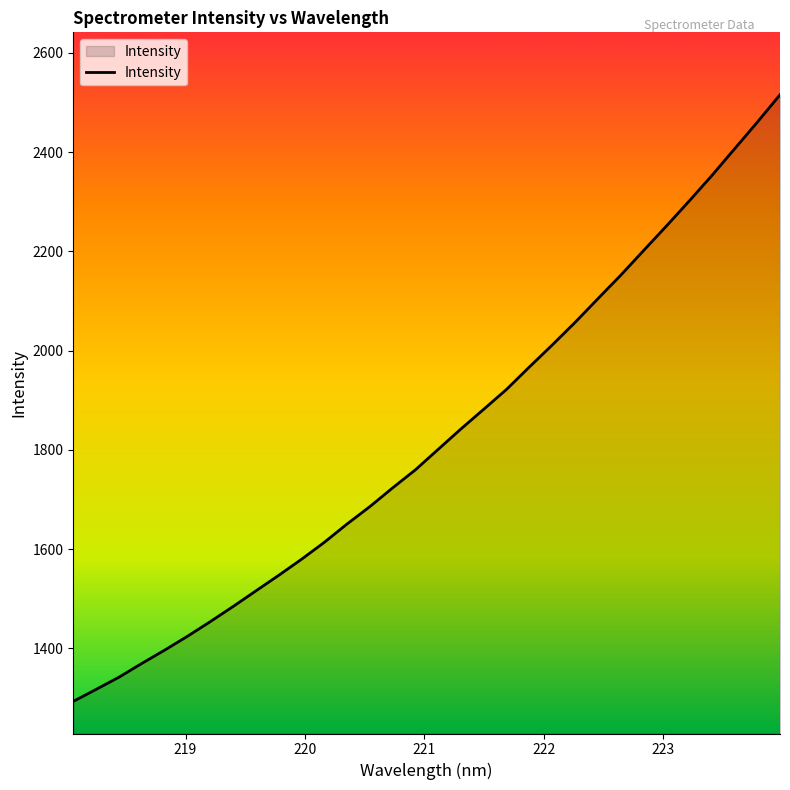

True or false: the data has more than 0 interior local peaks.

False